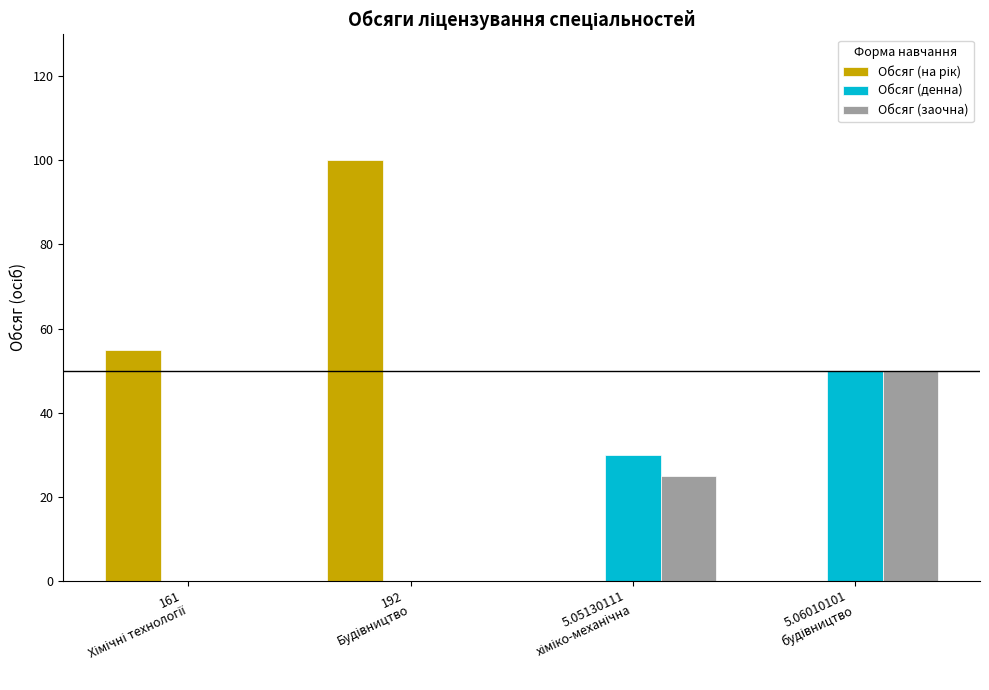

How many series are shown in this chart?

3